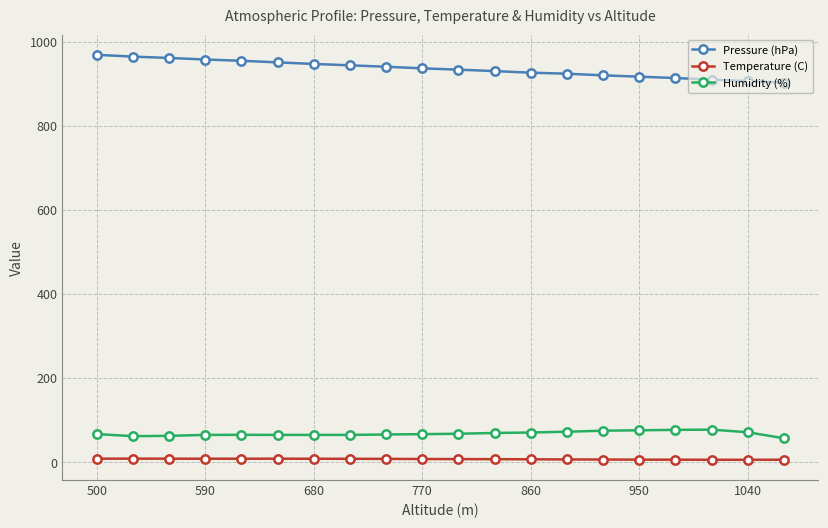

At how many categories does at least one series exceed 620?

20